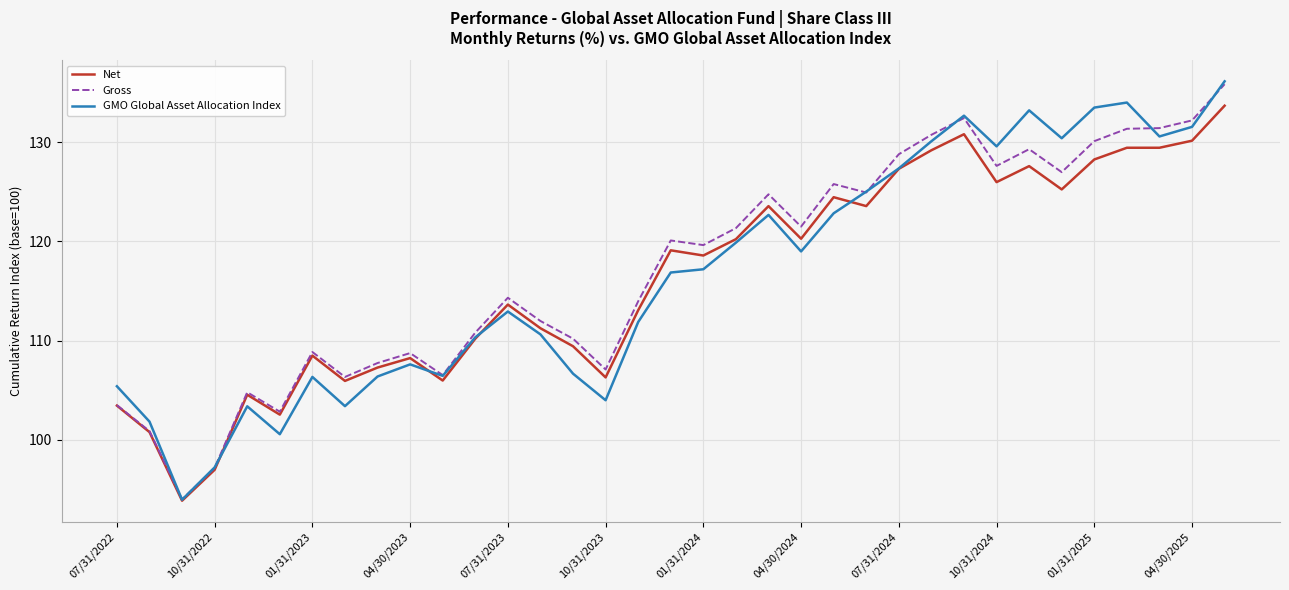

What is the lowest value of the GMO Global Asset Allocation Index series?

94.0